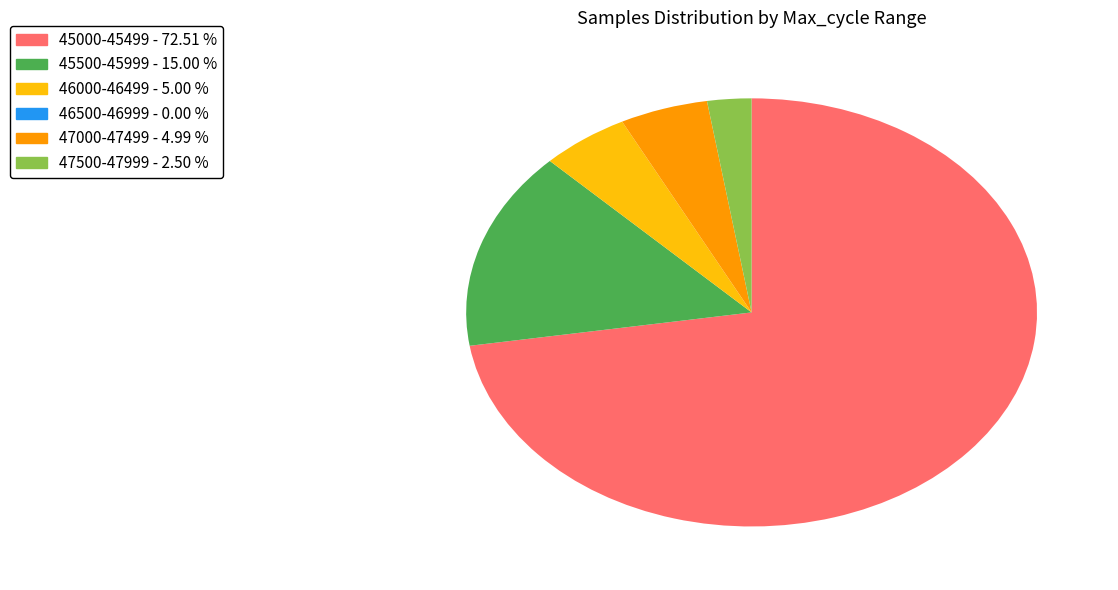

Is there a majority slice in this chart?

Yes